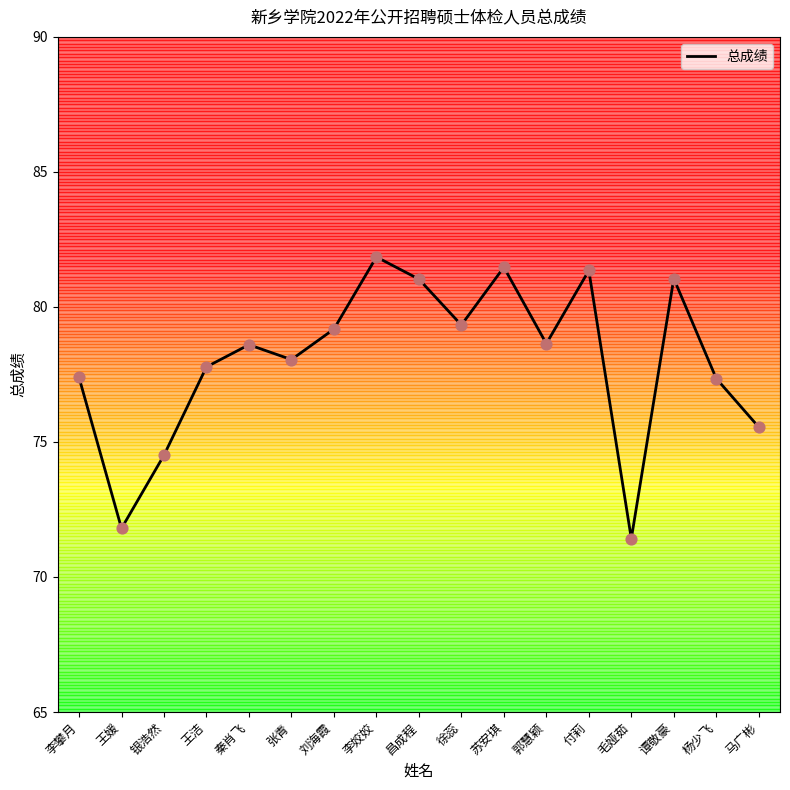

Between 昌成程 and 王洁, which is larger?

昌成程